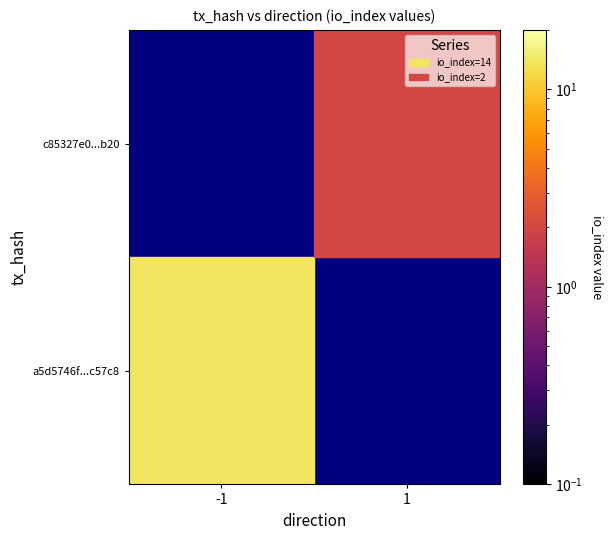

Between direction and io_index, which is larger?

io_index